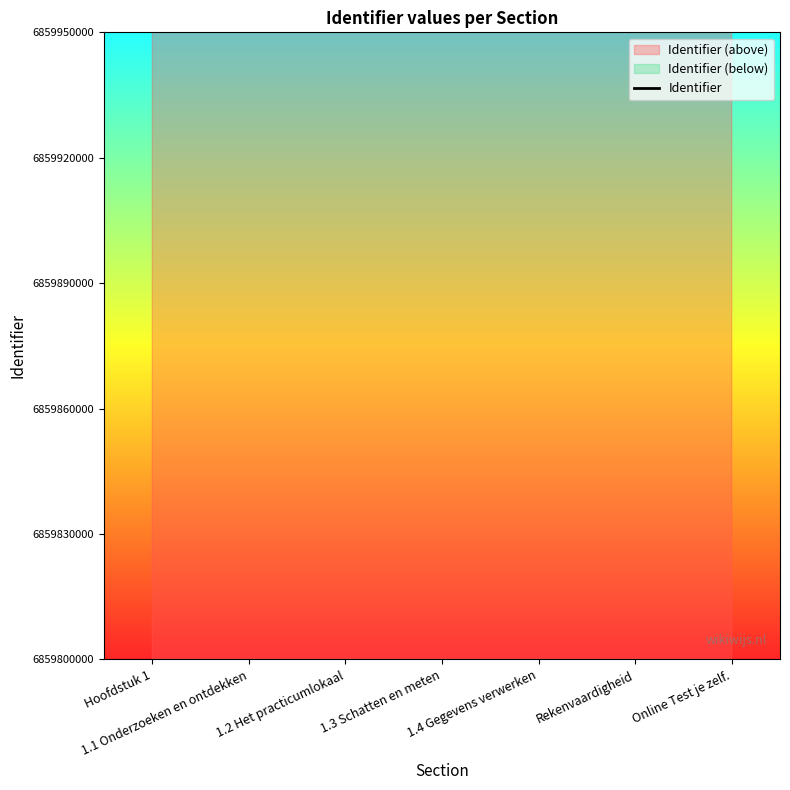

Approximately how many times larger is the value at Rekenvaardigheid compared to Hoofdstuk 1?

1.0